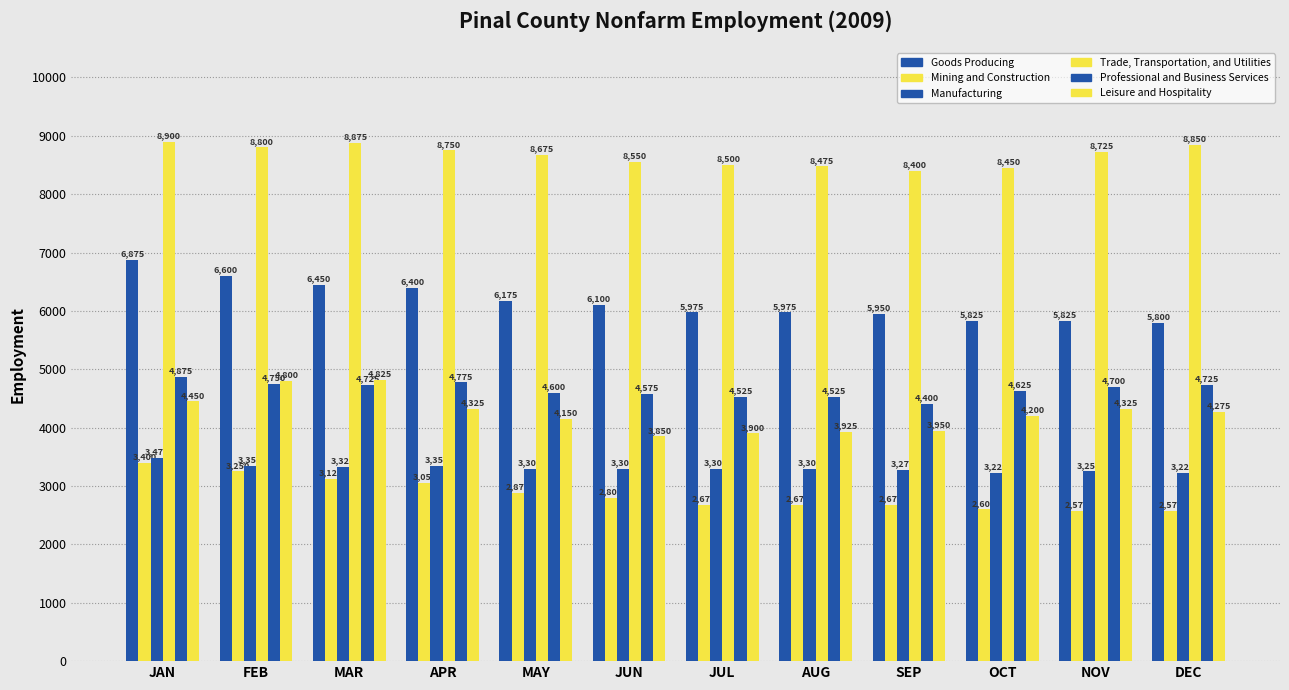

True or false: Leisure and Hospitality has a value of 4800 at FEB.

True